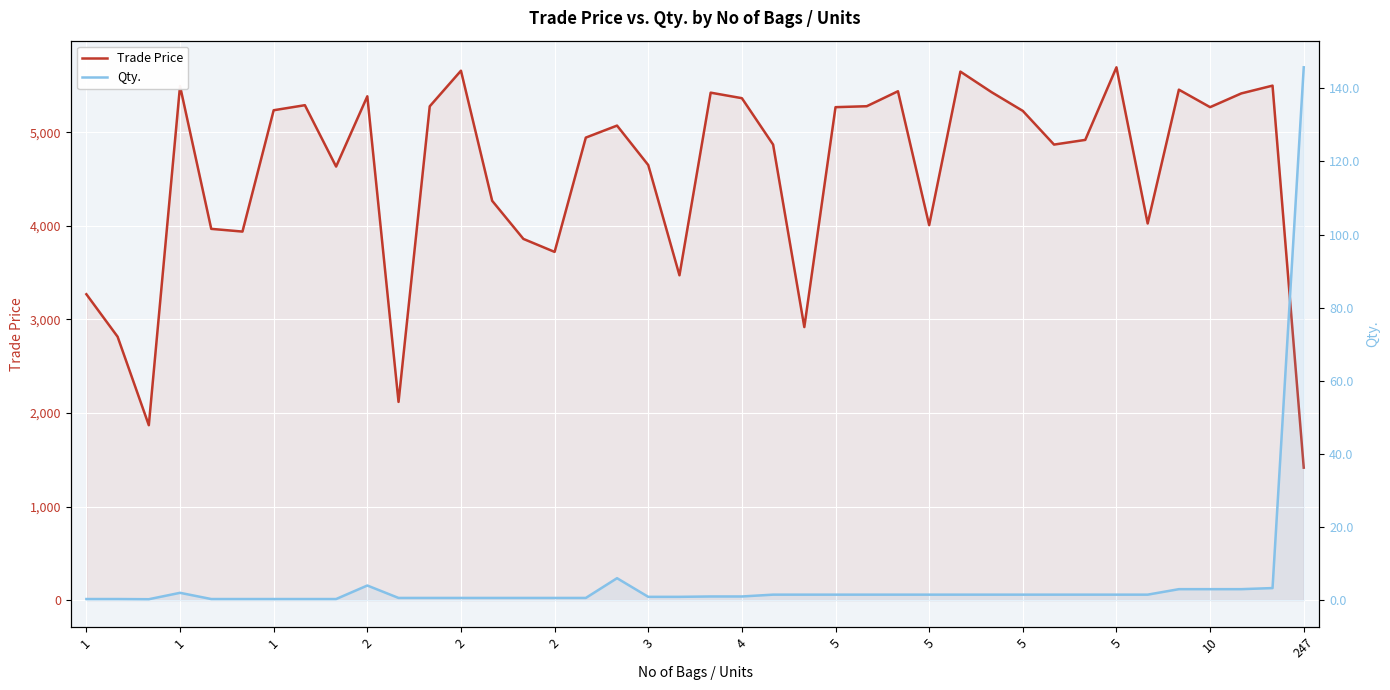

True or false: Trade Price has a value of 9379.8 at 4.

False